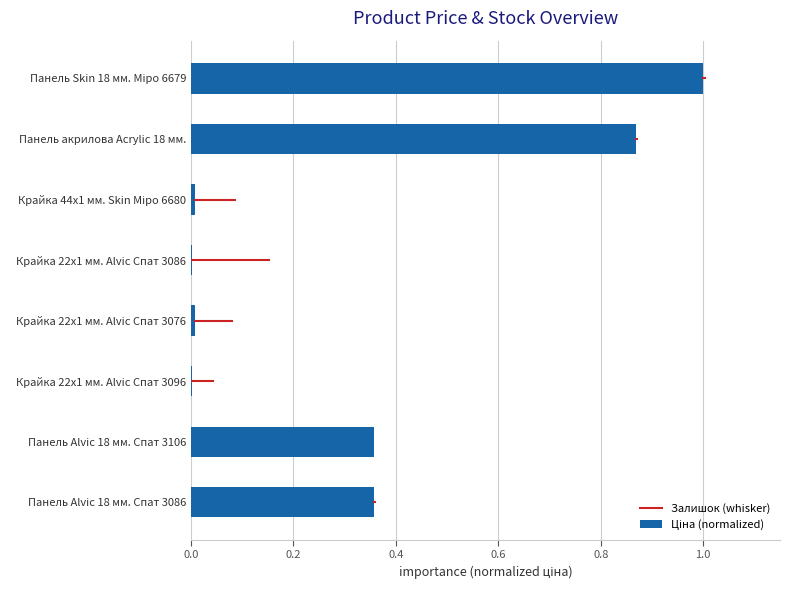

What is the maximum value shown in the chart?

1.0